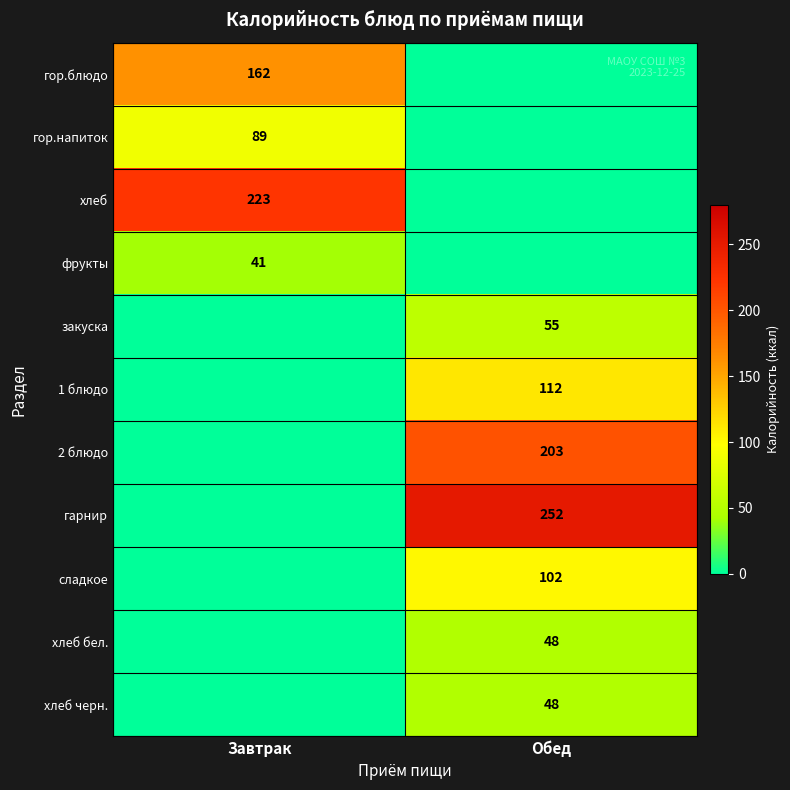

Is it true that сладкое equals 102 at Обед?

True